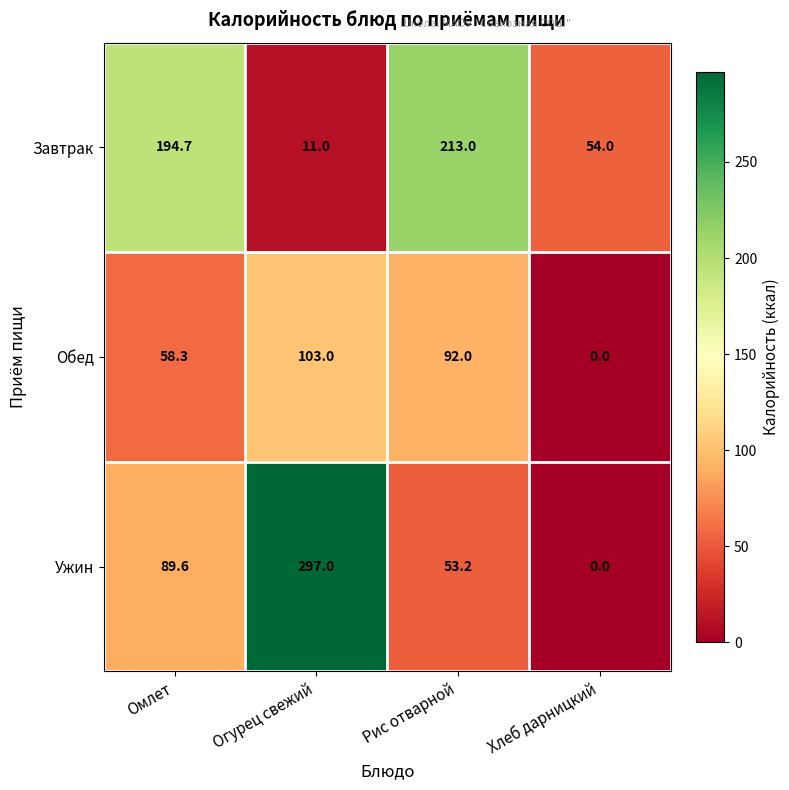

What is the difference between the highest and lowest values at Омлет?

136.4